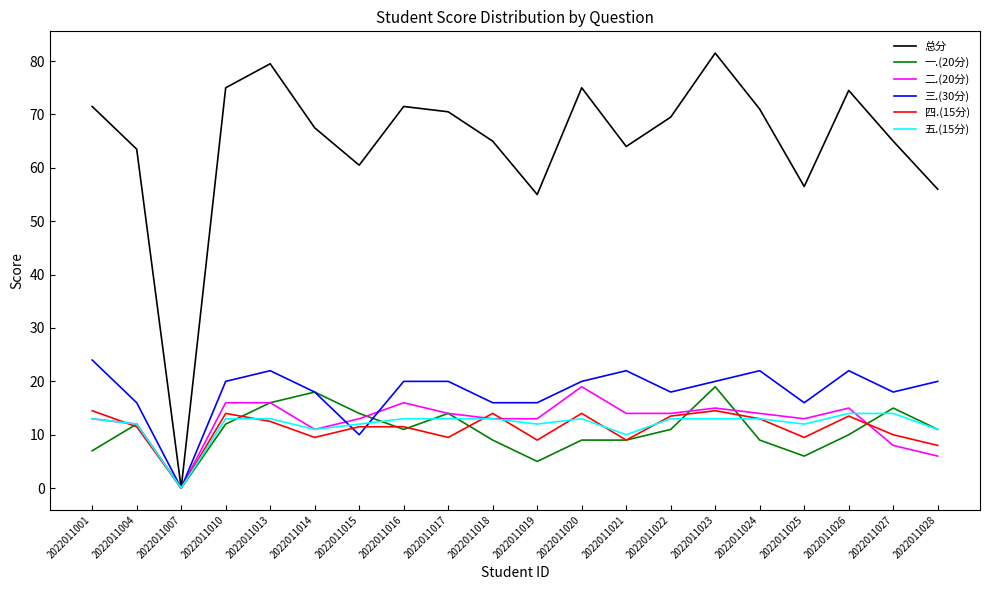

What is the difference between the 一.(20分) values at 2022011026 and 2022011024?

1.0